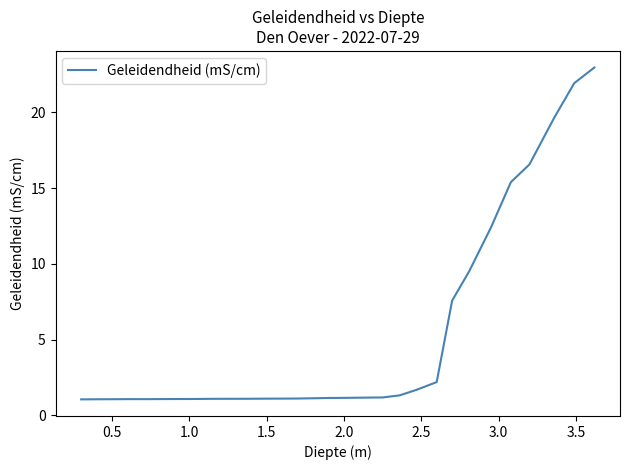

What is the greatest value displayed?

23.0